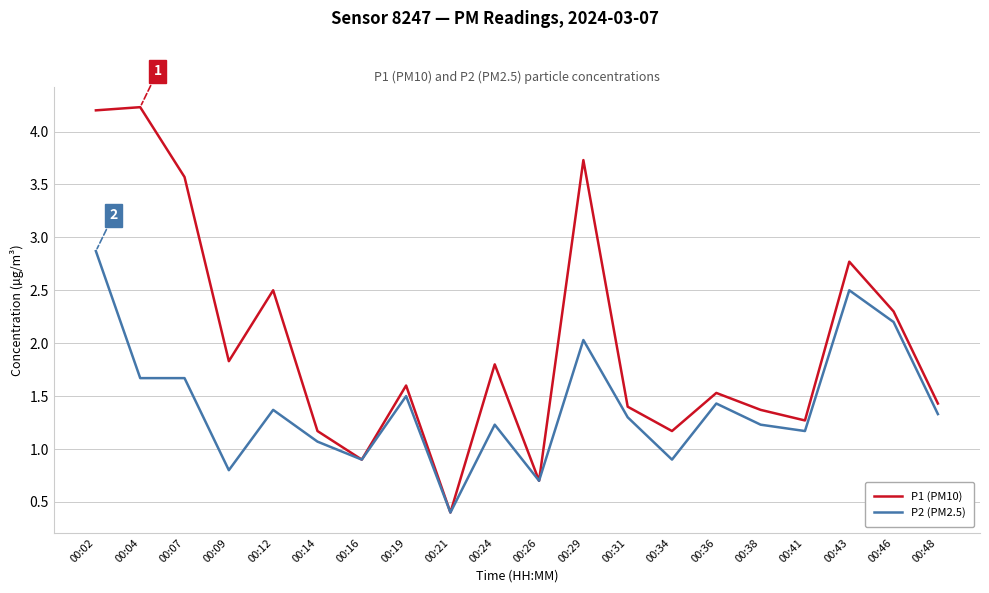

Rank the series by their maximum value, from highest to lowest.

P1 (PM10), P2 (PM2.5)